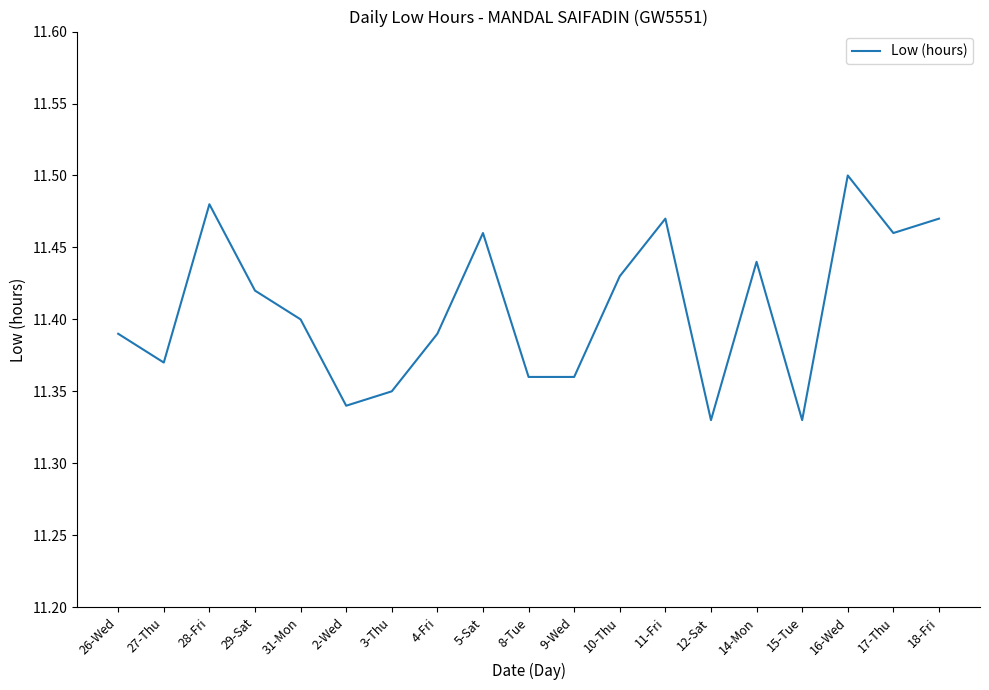

What position from the left is 31-Mon?

5